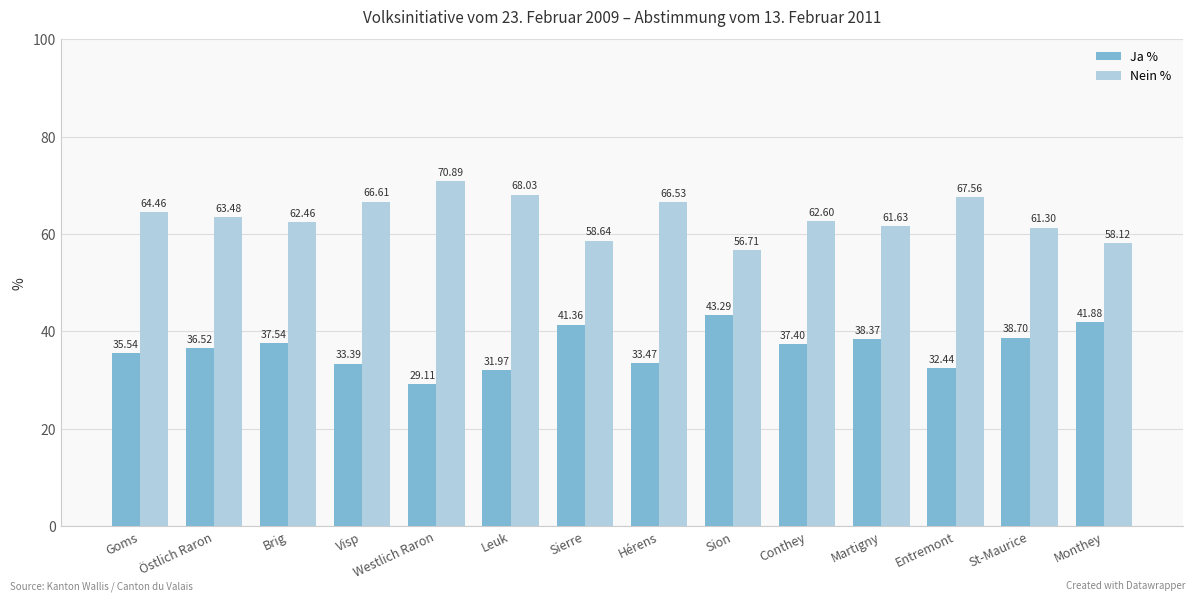

Reading left to right, what are all the values shown in this chart?

Ja %: Goms=35.5	Östlich Raron=36.5	Brig=37.5	Visp=33.4	Westlich Raron=29.1	Leuk=32.0	Sierre=41.4	Hérens=33.5	Sion=43.3	Conthey=37.4	Martigny=38.4	Entremont=32.4	St-Maurice=38.7	Monthey=41.9
Nein %: Goms=64.5	Östlich Raron=63.5	Brig=62.5	Visp=66.6	Westlich Raron=70.9	Leuk=68.0	Sierre=58.6	Hérens=66.5	Sion=56.7	Conthey=62.6	Martigny=61.6	Entremont=67.6	St-Maurice=61.3	Monthey=58.1